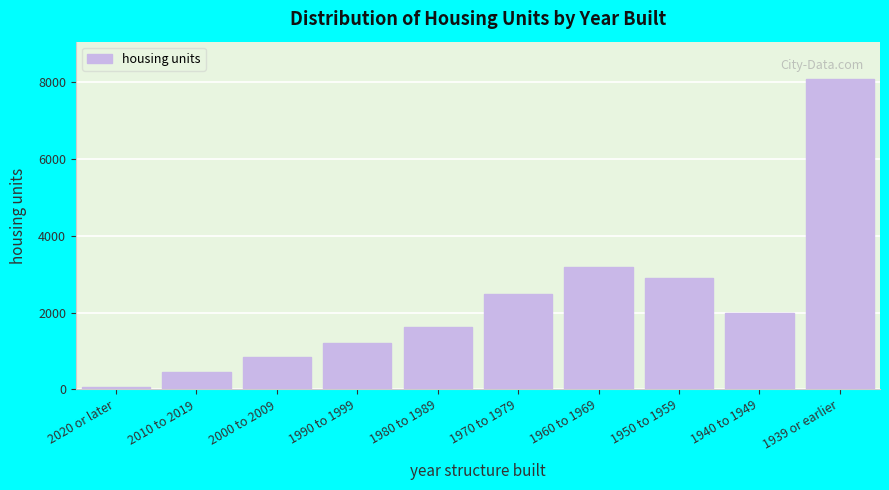

Reading left to right, what are all the values shown in this chart?

69	450	855	1196	1610	2489	3188	2896	1999	8081